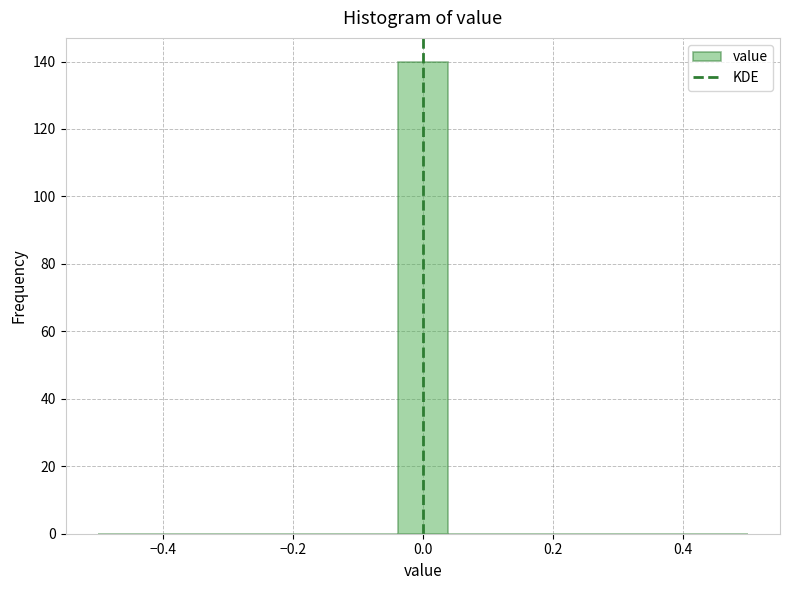

Read against the x-axis, roughly where is the centre of the tallest bar?

0.00